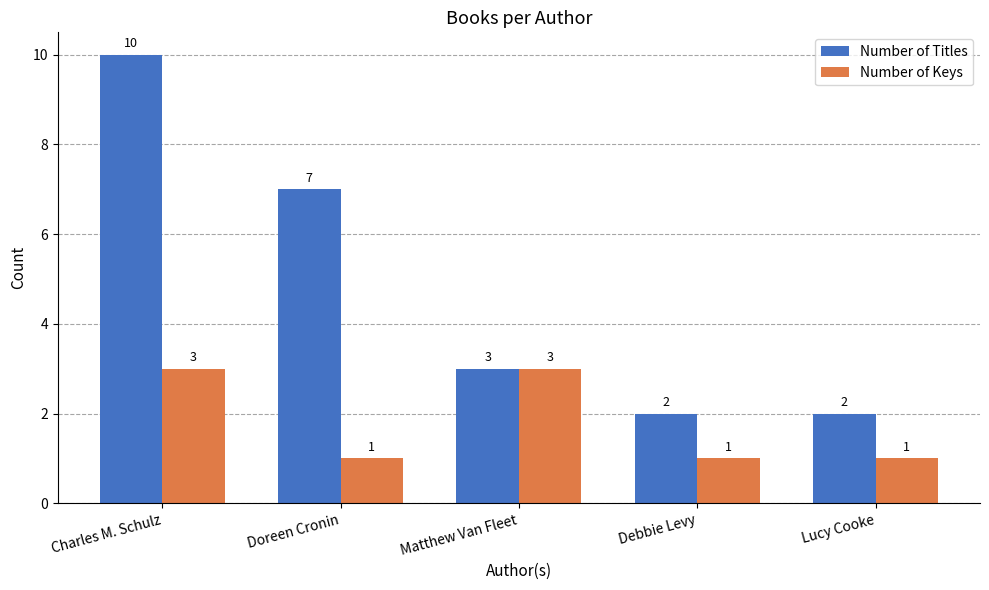

How many distinct data groups are displayed?

2